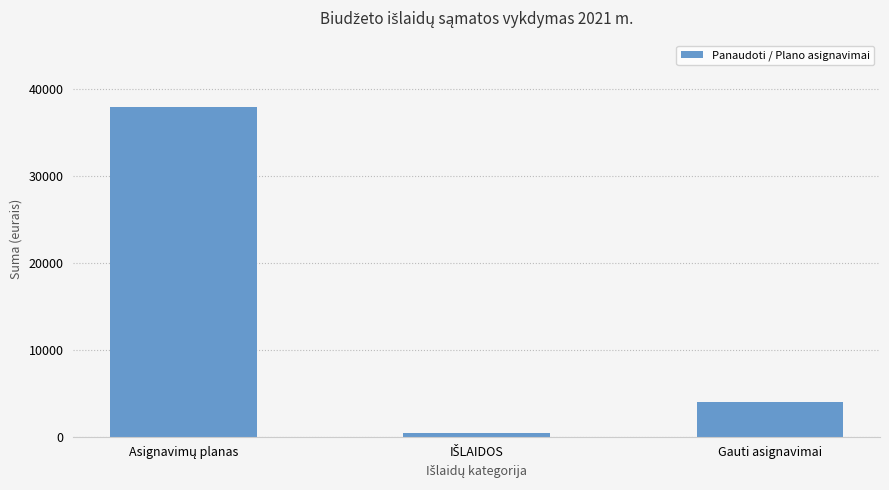

What is the average value?

14132.5